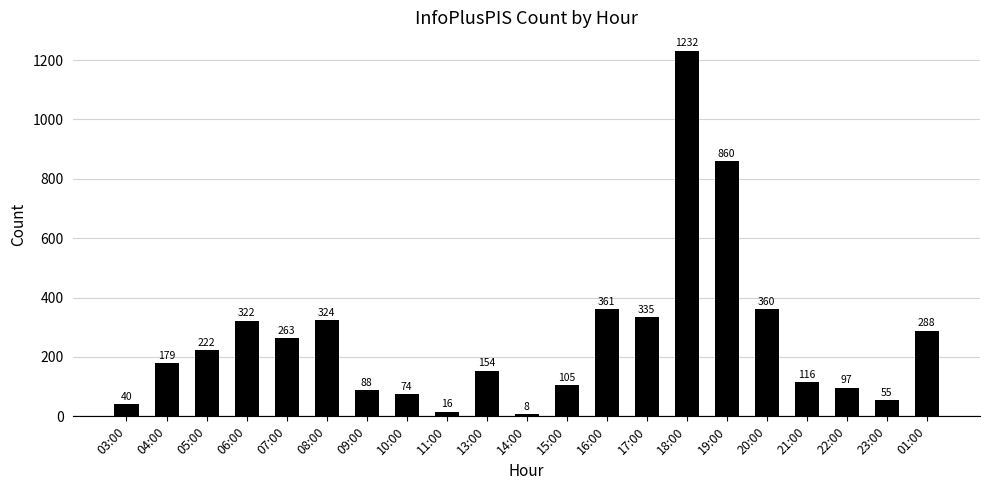

At which label is the value closest to 620?

19:00